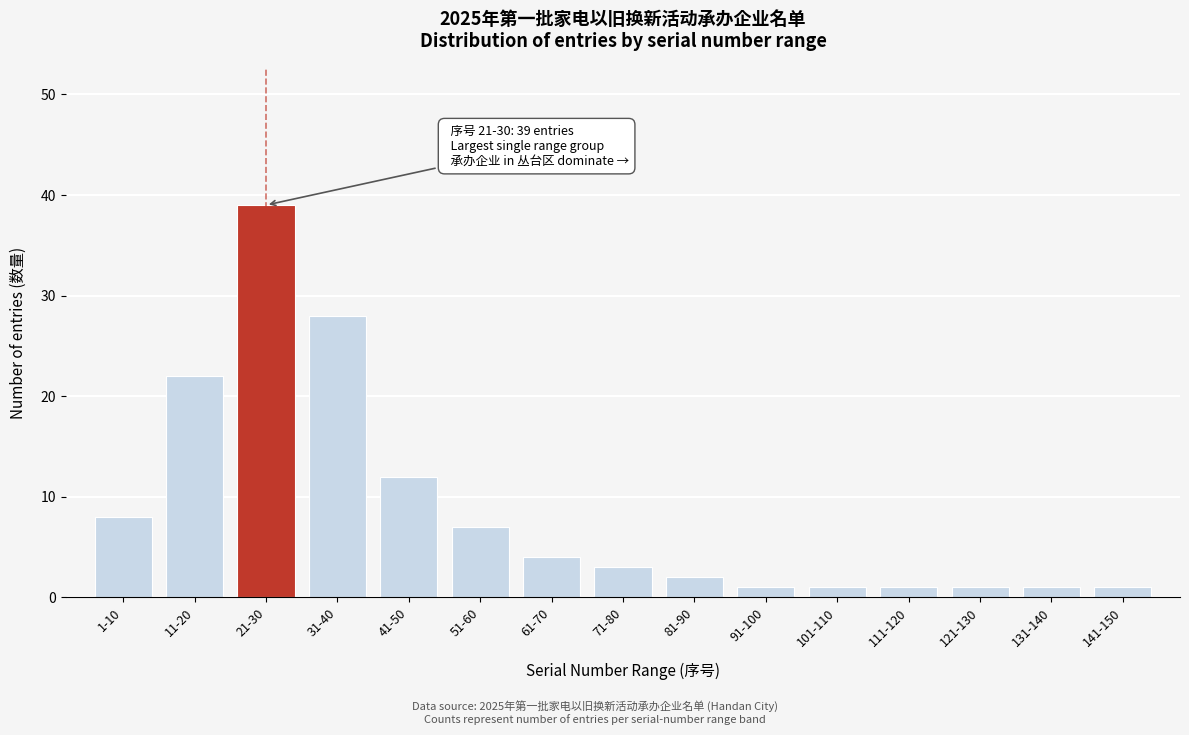

Reading left to right, list all the values displayed in this chart.

1-10=8	11-20=22	21-30=39	31-40=28	41-50=12	51-60=7	61-70=4	71-80=3	81-90=2	91-100=1	101-110=1	111-120=1	121-130=1	131-140=1	141-150=1